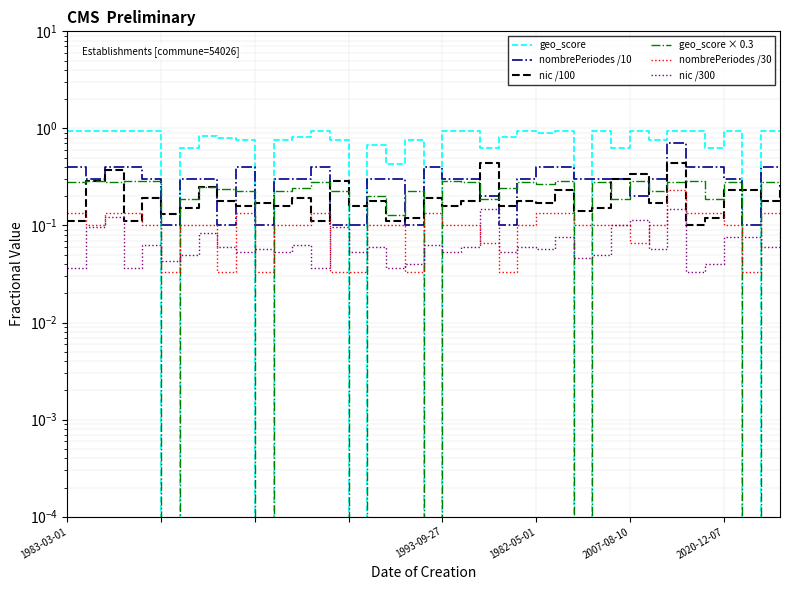

Rank the series by their maximum value, from highest to lowest.

geo_score, nombrePeriodes /10, nic /100, geo_score × 0.3, nombrePeriodes /30, nic /300